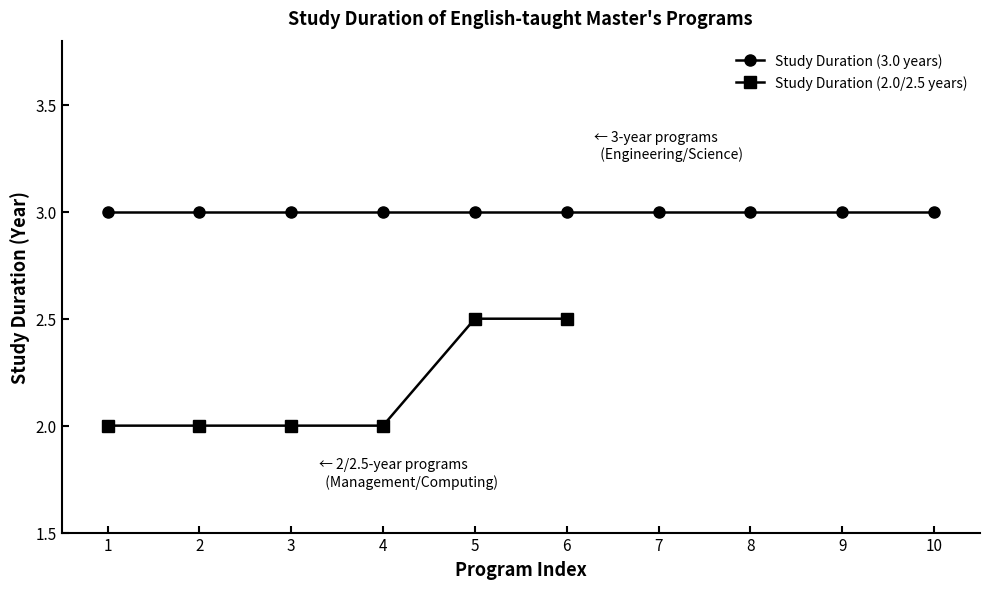

What is the difference between the second highest and second lowest values?

0.5